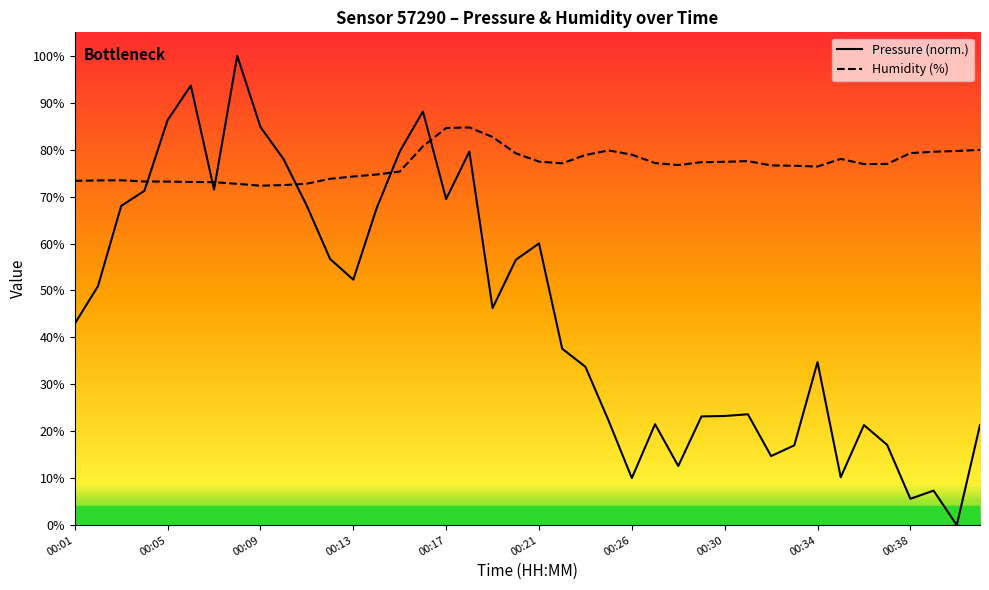

What are all the series names shown in the legend?

Pressure (norm.), Humidity (%)